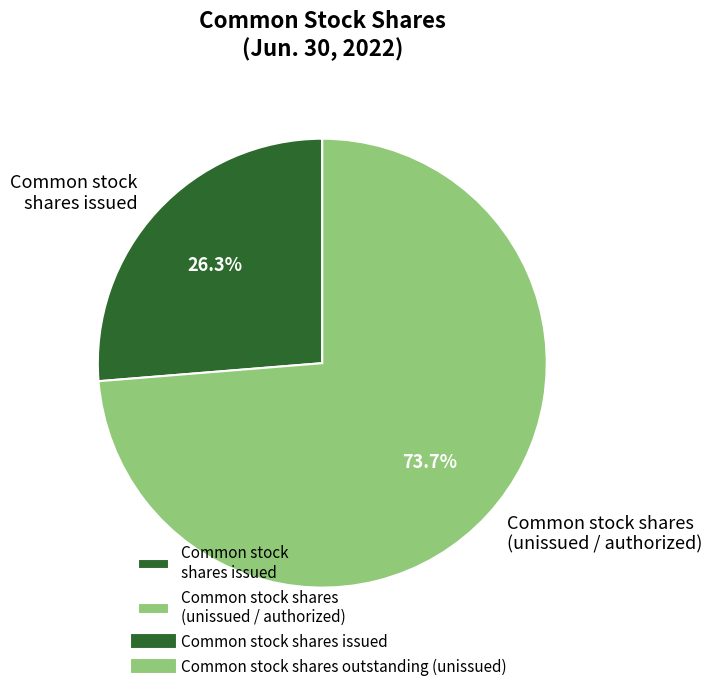

Which category has the biggest portion of the pie?

Common stock shares (unissued / authorized)